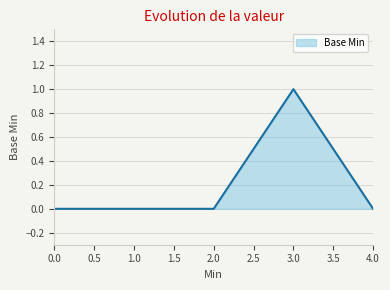

How many categories are shown in the chart?

5